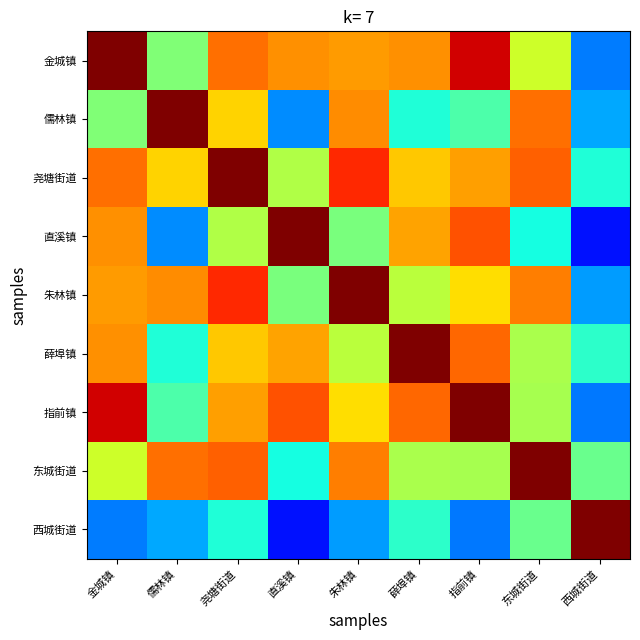

Rank the series at 西城街道 from lowest to highest value.

直溪镇, 指前镇, 金城镇, 朱林镇, 儒林镇, 尧塘街道, 薛埠镇, 东城街道, 西城街道